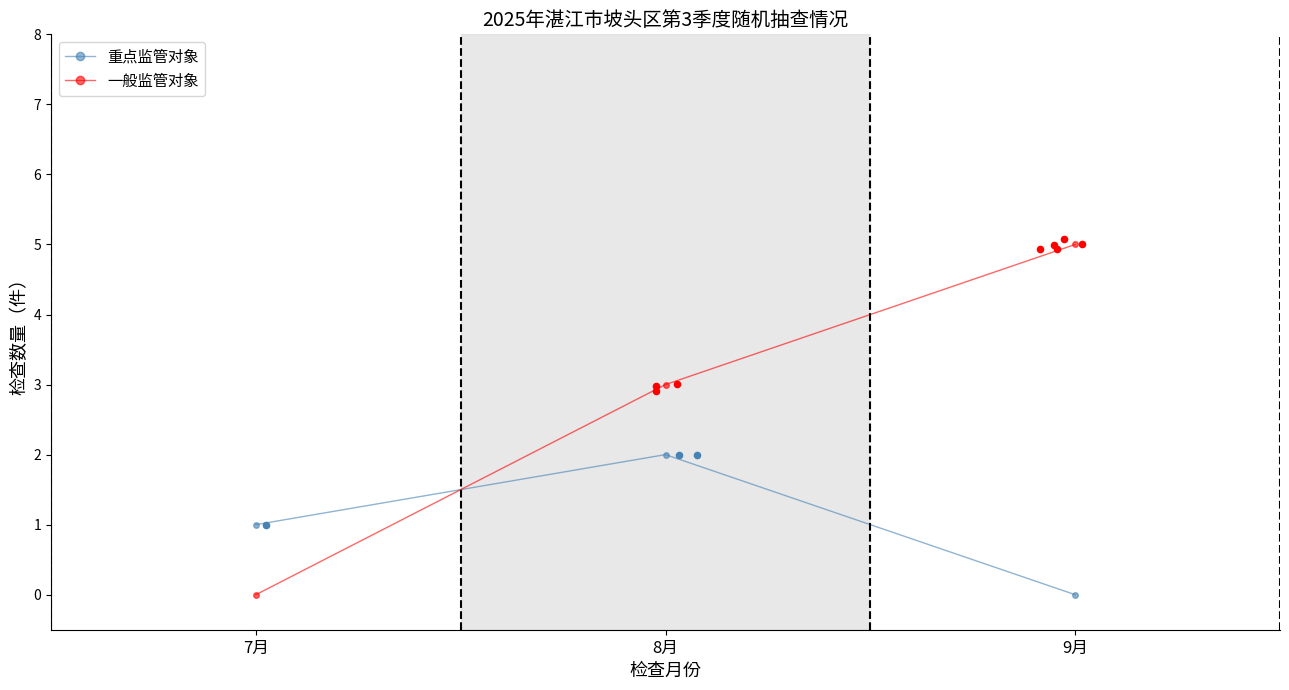

Which series reaches the minimum Y coordinate?

重点监管对象